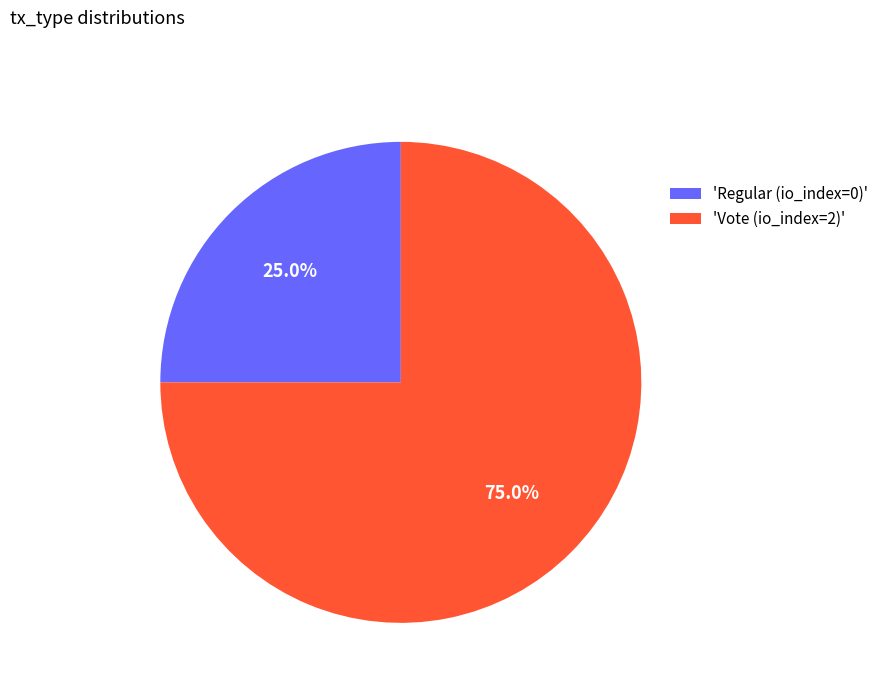

How many slices are in this pie chart?

2